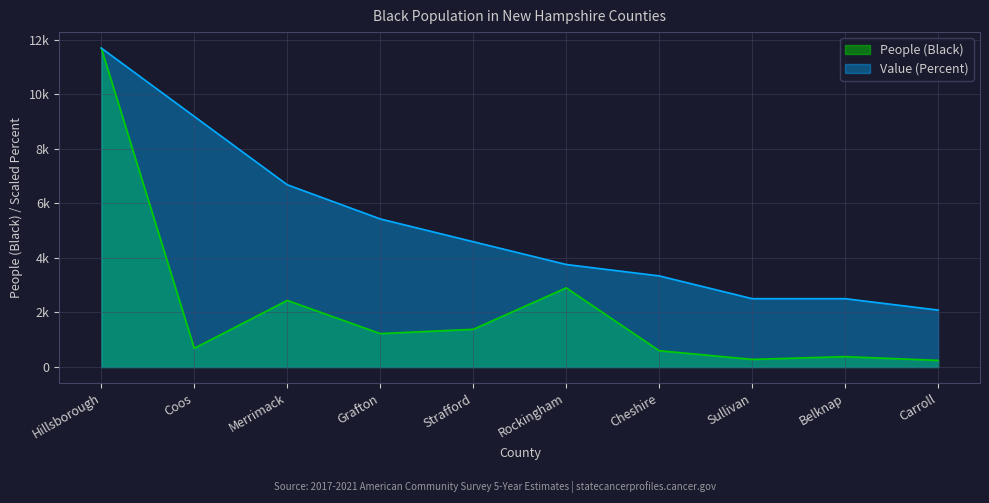

Rank the series by their maximum value, from lowest to highest.

People (Black), Value (Percent)